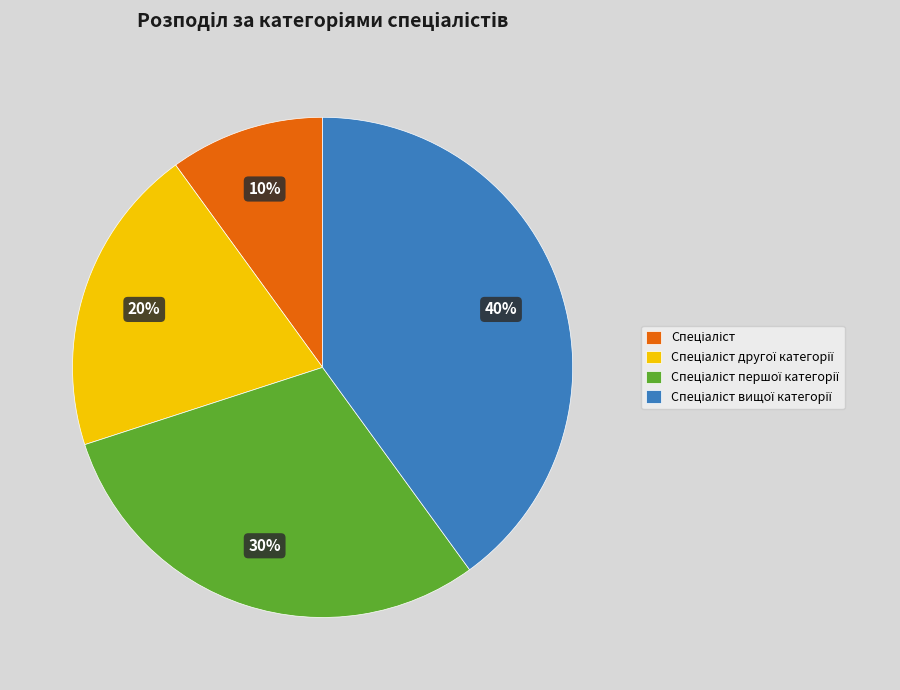

Does any single category account for the majority?

No